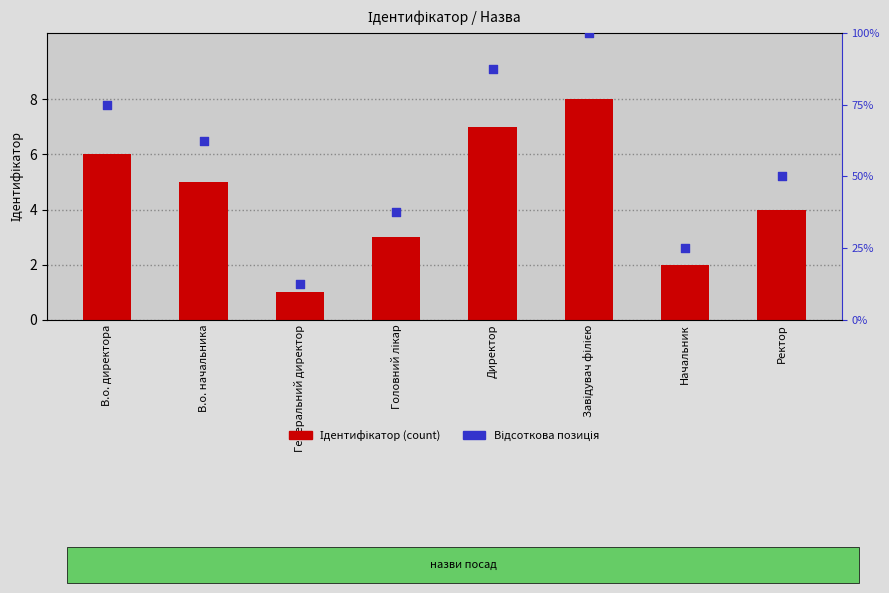

At which category is the sum across all series the highest?

Завідувач філією